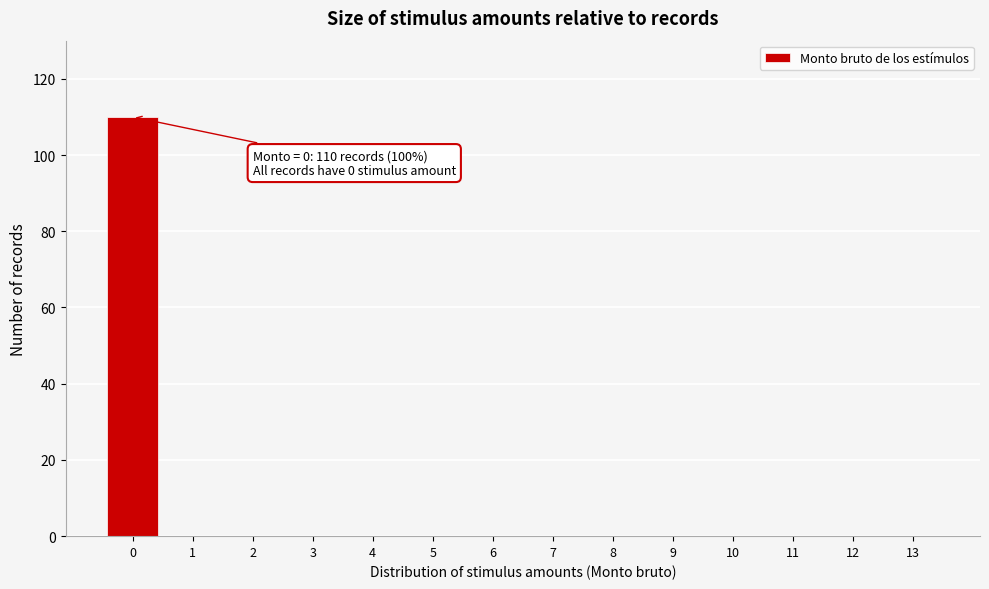

Reading left to right, list all the values displayed in this chart.

0=110	1=0	2=0	3=0	4=0	5=0	6=0	7=0	8=0	9=0	10=0	11=0	12=0	13=0